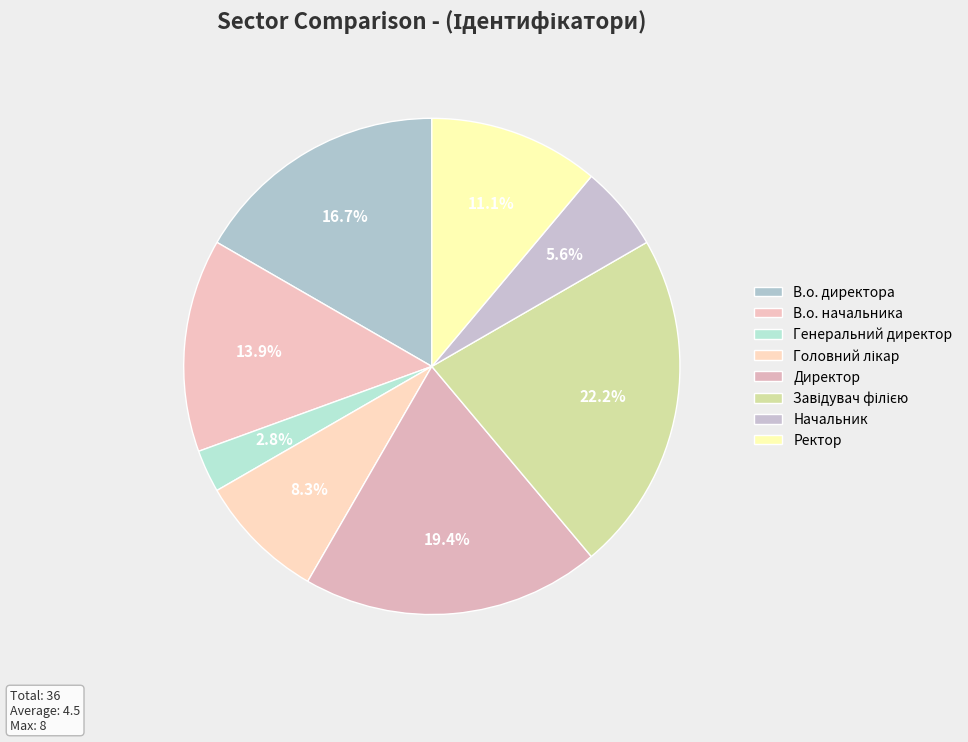

The В.о. начальника slice represents 20% of the pie. True or false?

False